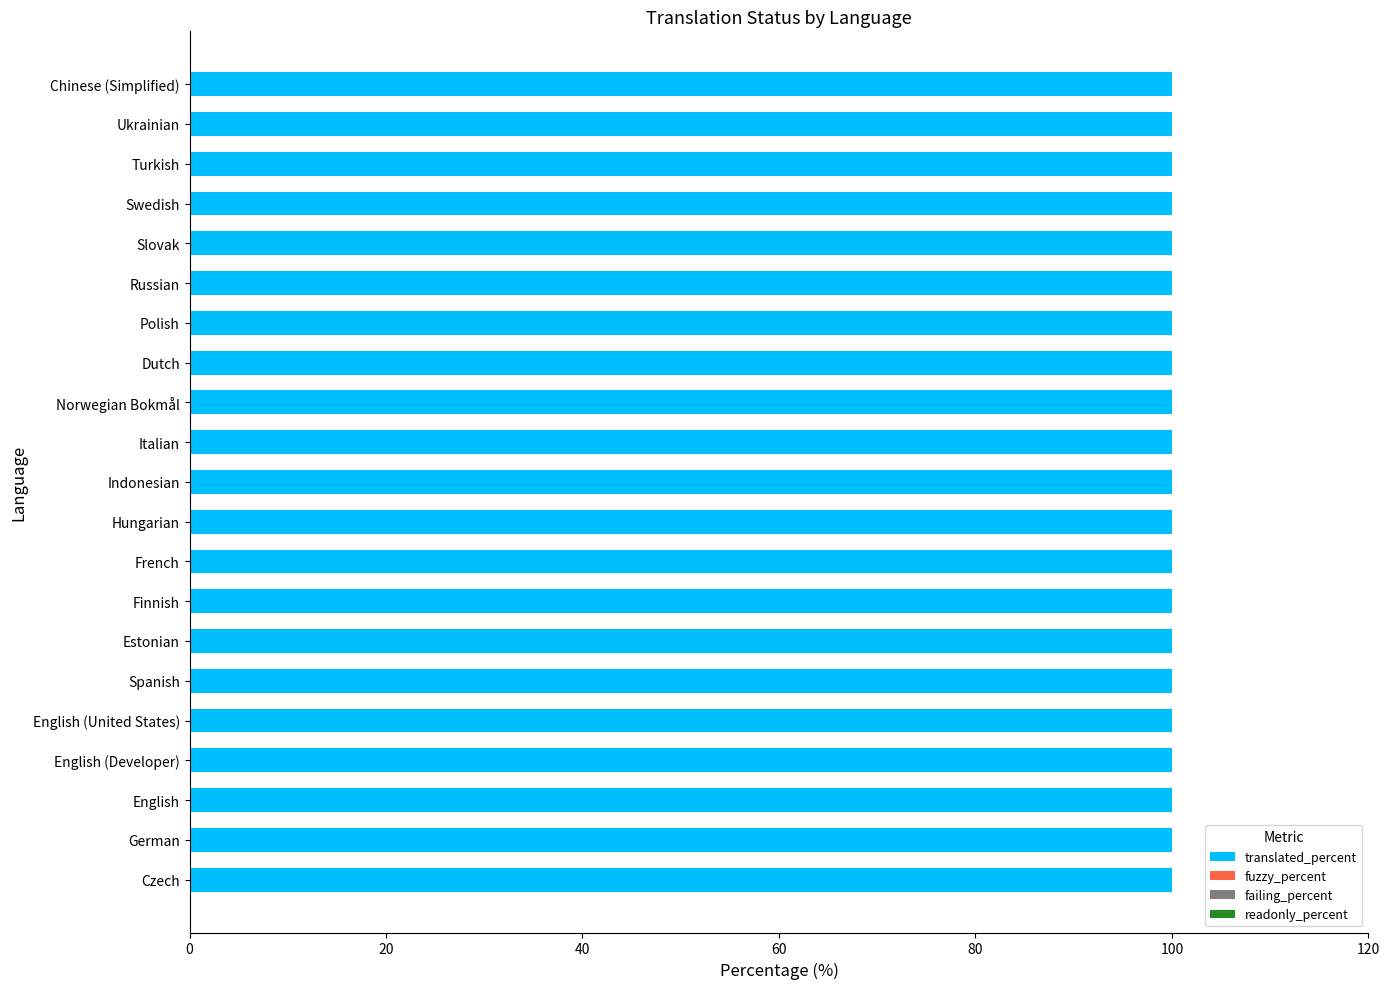

Which has a higher value, English (United States) or Italian?

English (United States)